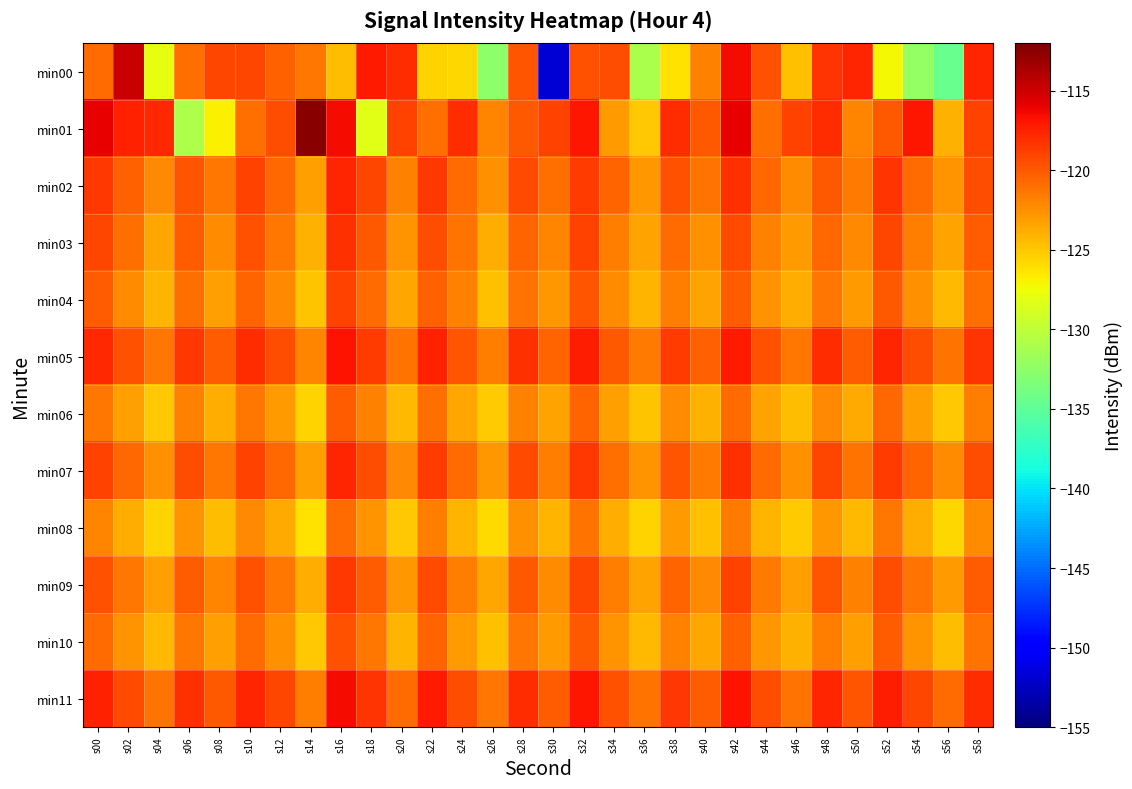

Rank the series at s02 from lowest to highest value.

min08, min06, min10, min04, min09, min03, min07, min02, min05, min11, min01, min00